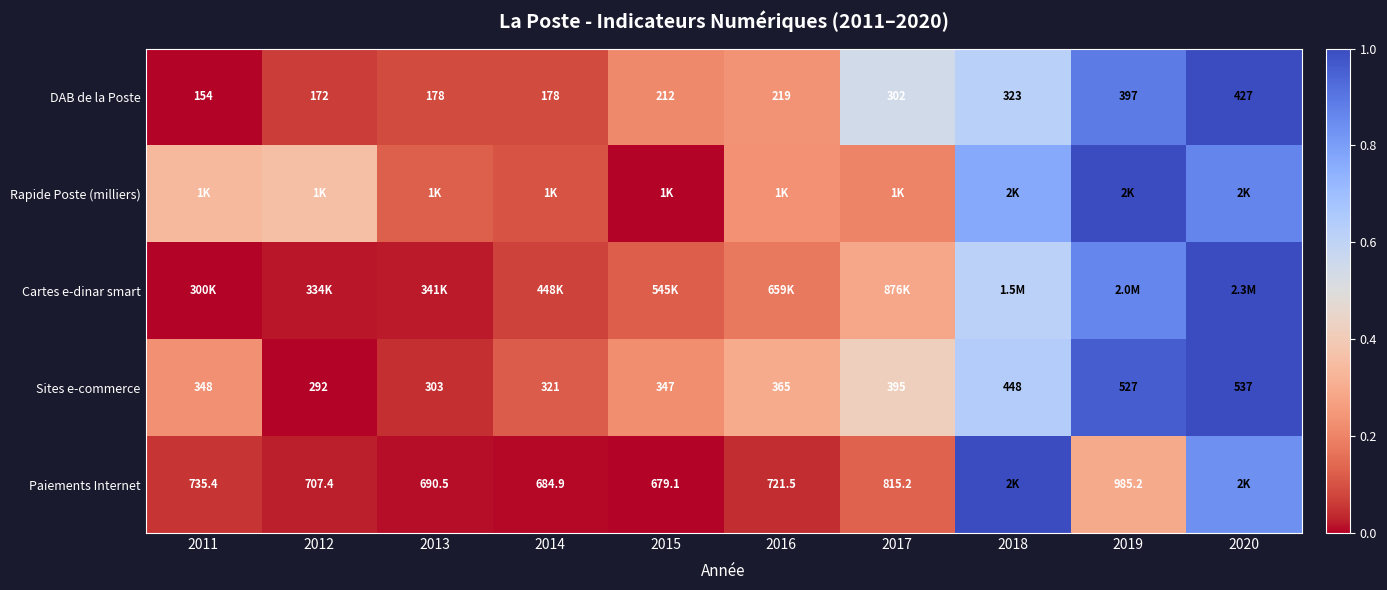

Is the value of Sites e-commerce at 2020 greater than the value of Paiements Internet at 2017?

No